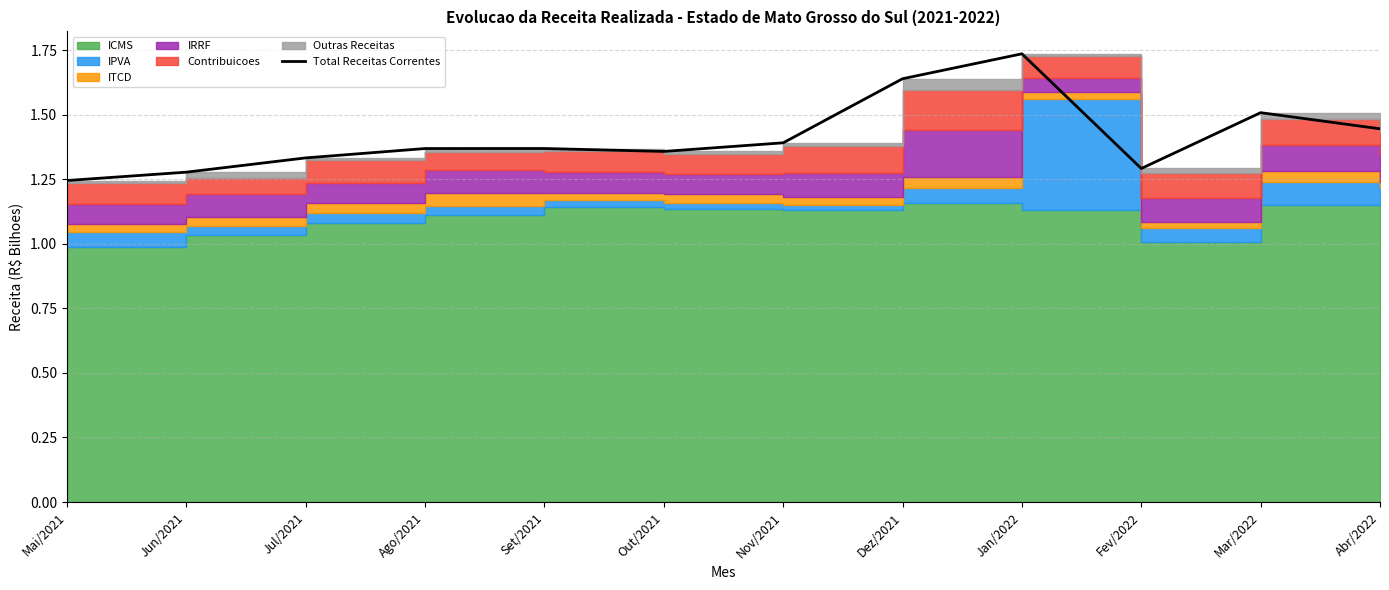

Is it true that the value at Jun/2021 is 1.3?

True